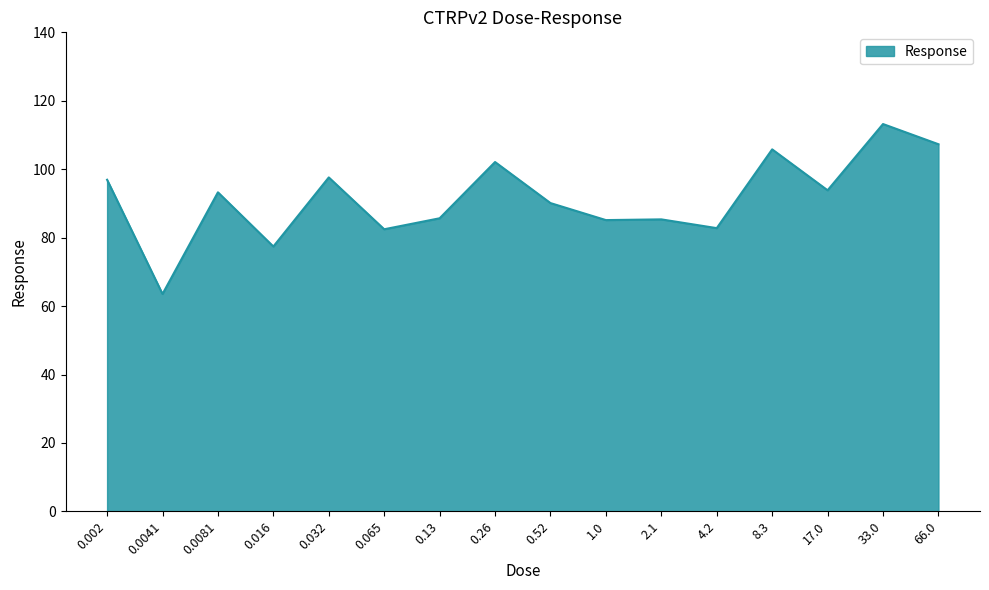

Where is the first local maximum?

0.0081